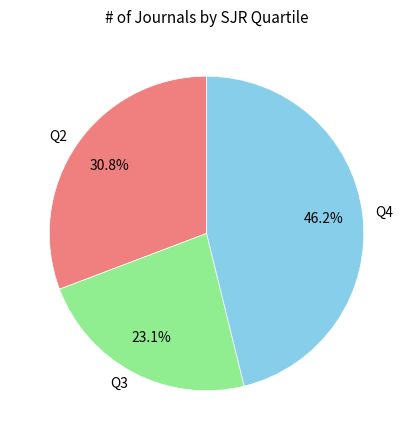

How many segments does this pie chart have?

3